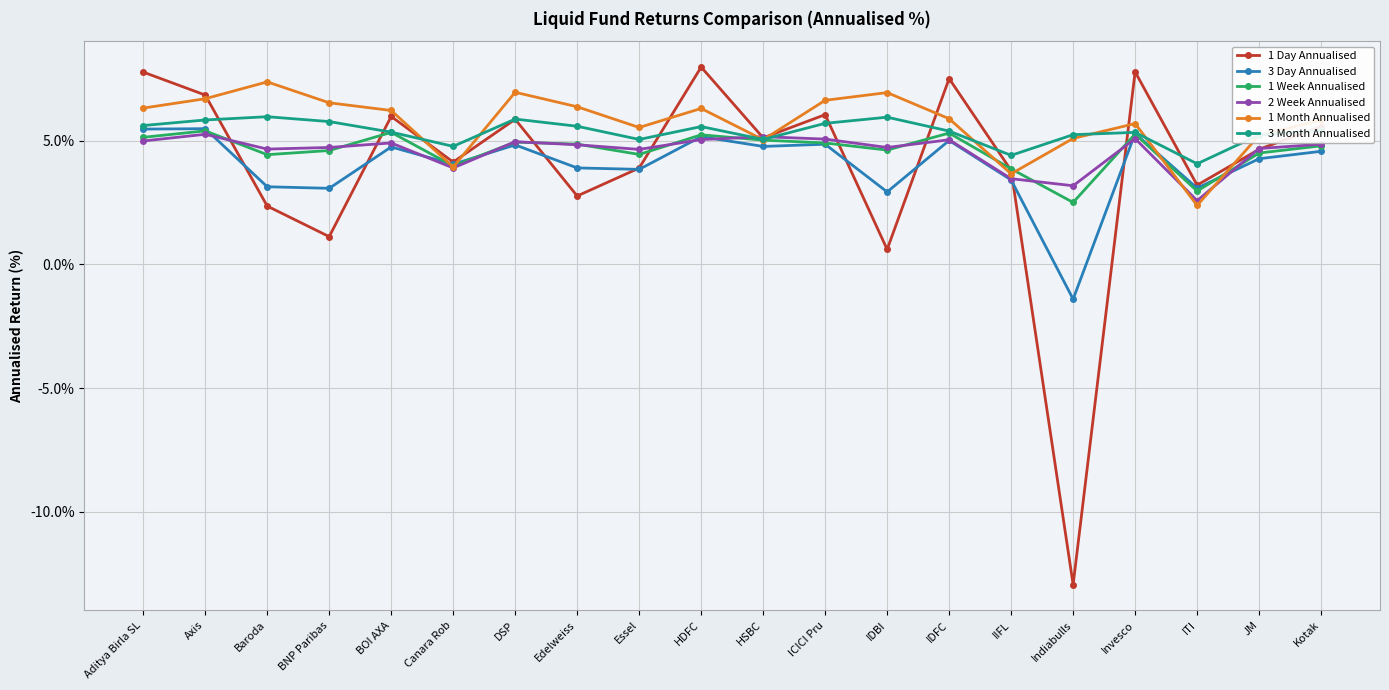

True or false: 1 Week Annualised has more than 1 points higher than both neighbors.

True